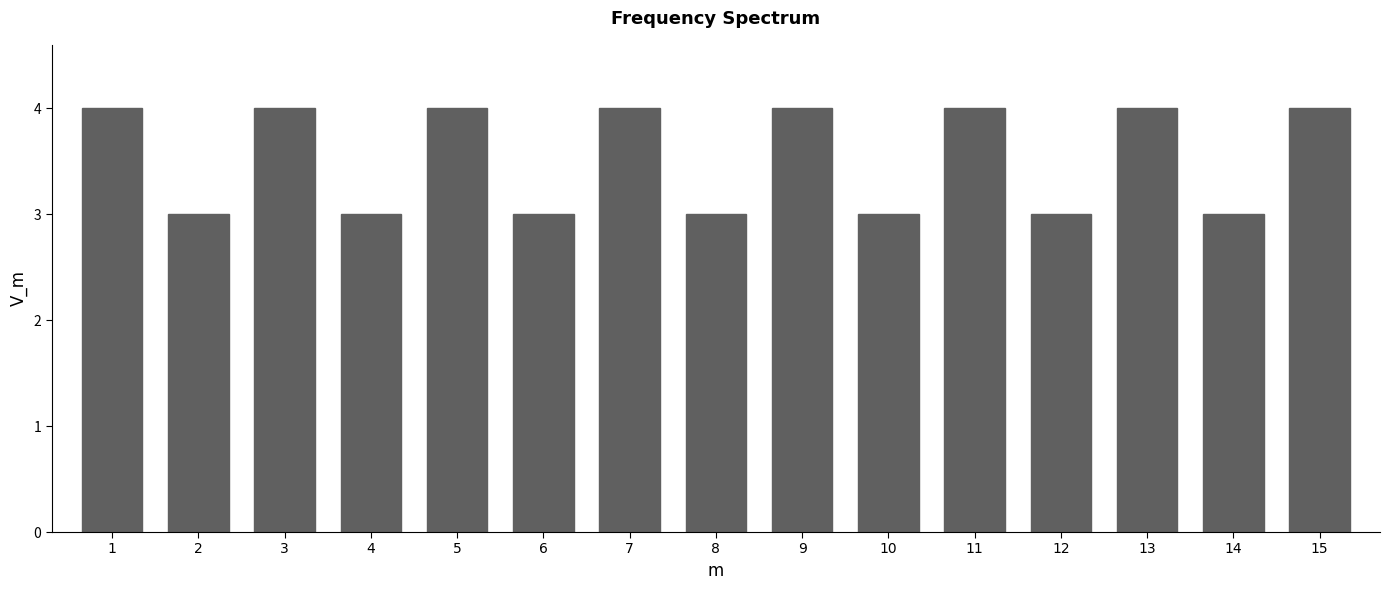

Reading left to right, extract all data points from this chart.

1=4	2=3	3=4	4=3	5=4	6=3	7=4	8=3	9=4	10=3	11=4	12=3	13=4	14=3	15=4